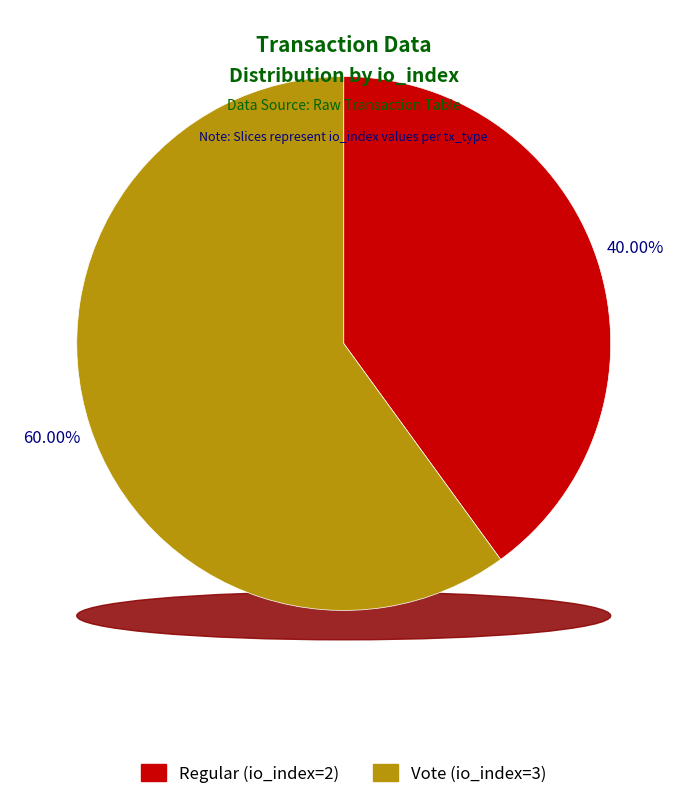

Is there any slice that represents more than half of the pie?

Yes